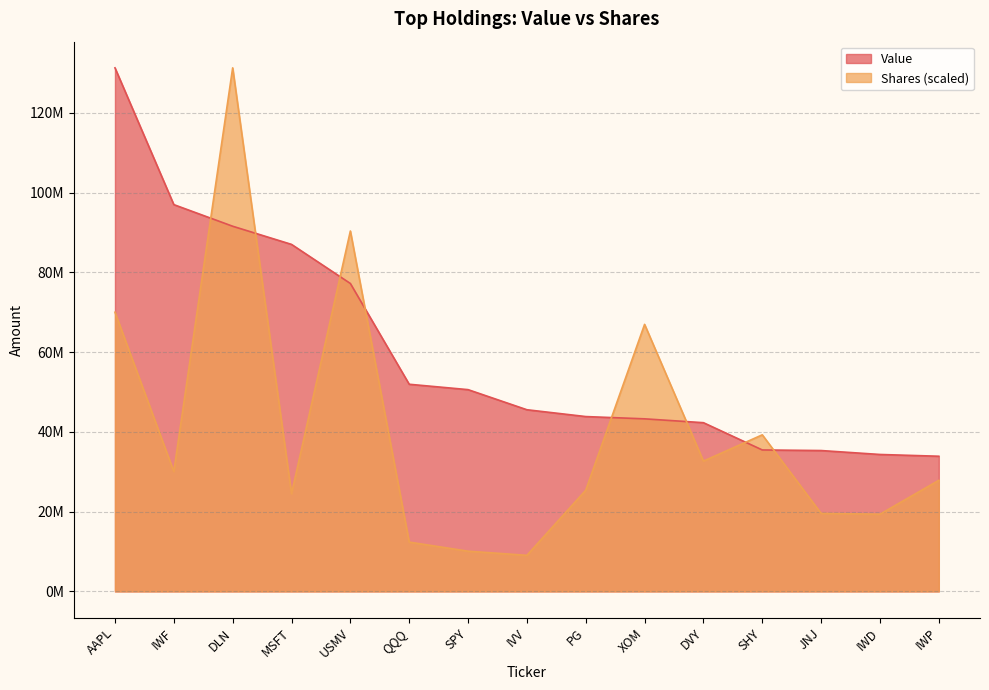

What is the value of the Shares point at the 8th from the left?

9041446.9